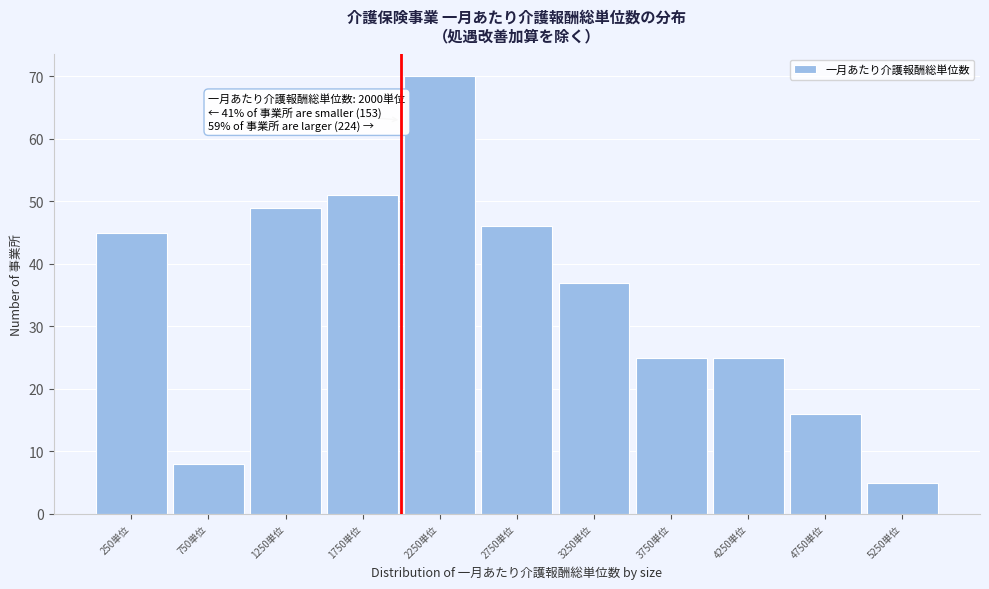

Reading left to right, extract all data points from this chart.

250単位=45	750単位=8	1250単位=49	1750単位=51	2250単位=70	2750単位=46	3250単位=37	3750単位=25	4250単位=25	4750単位=16	5250単位=5